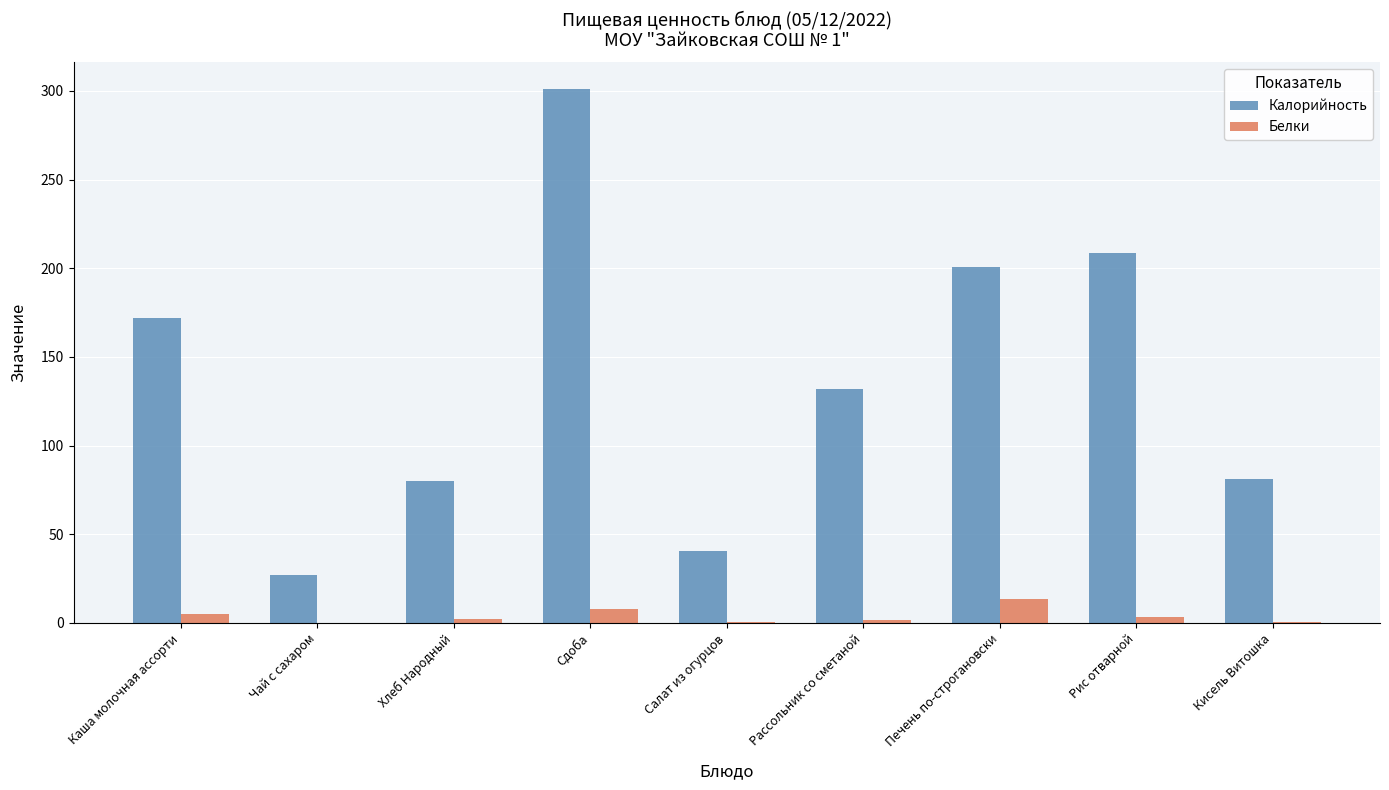

What is the total value across all series at Хлеб Народный?

82.2